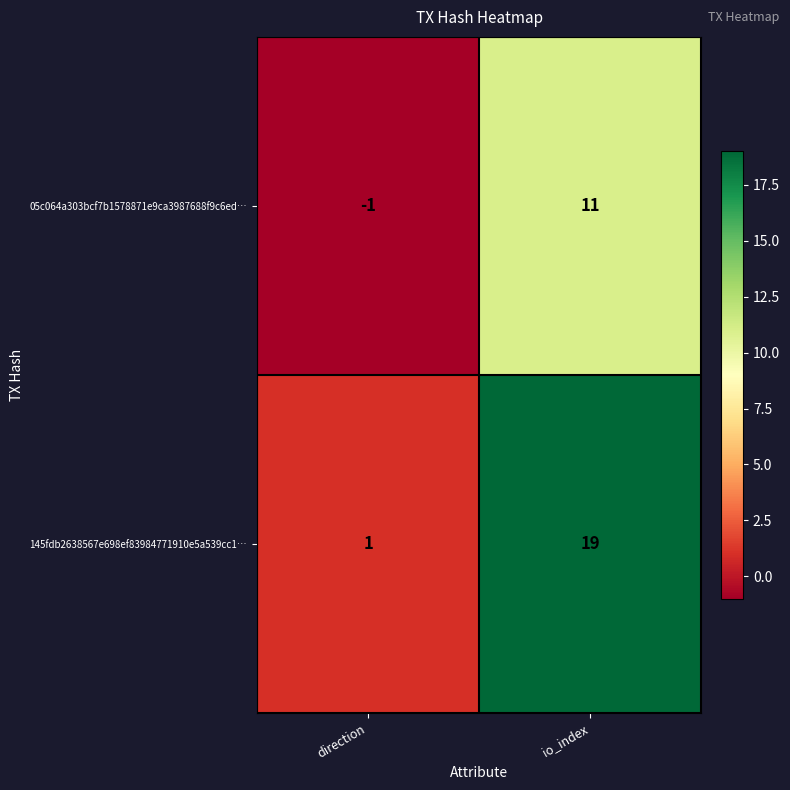

Reading left to right, extract all data points from this chart.

05c064a303bcf7b1578871e9ca3987688f9c6ed…: direction=-1	io_index=11
145fdb2638567e698ef83984771910e5a539cc1…: direction=1	io_index=19